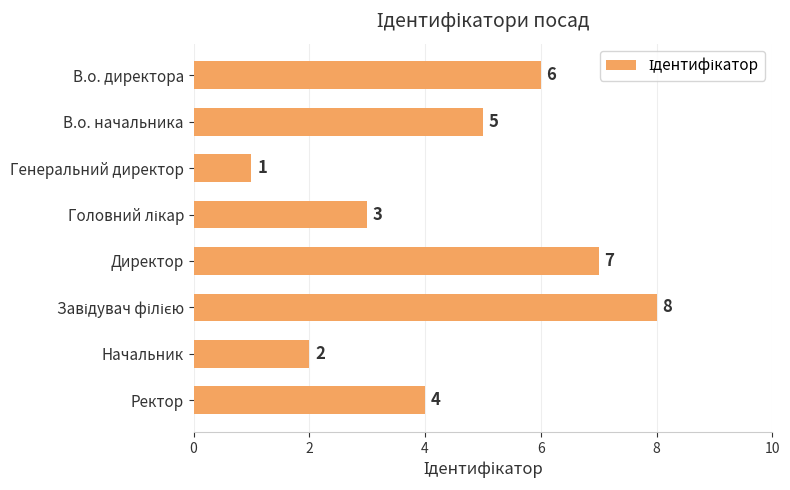

How many bars are there in total?

8